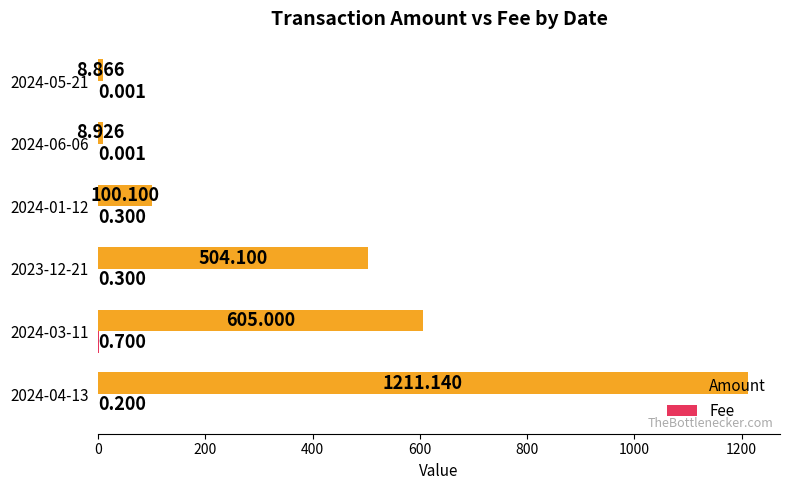

Which series changed the most between 2024-06-06 and 2024-05-21?

Amount